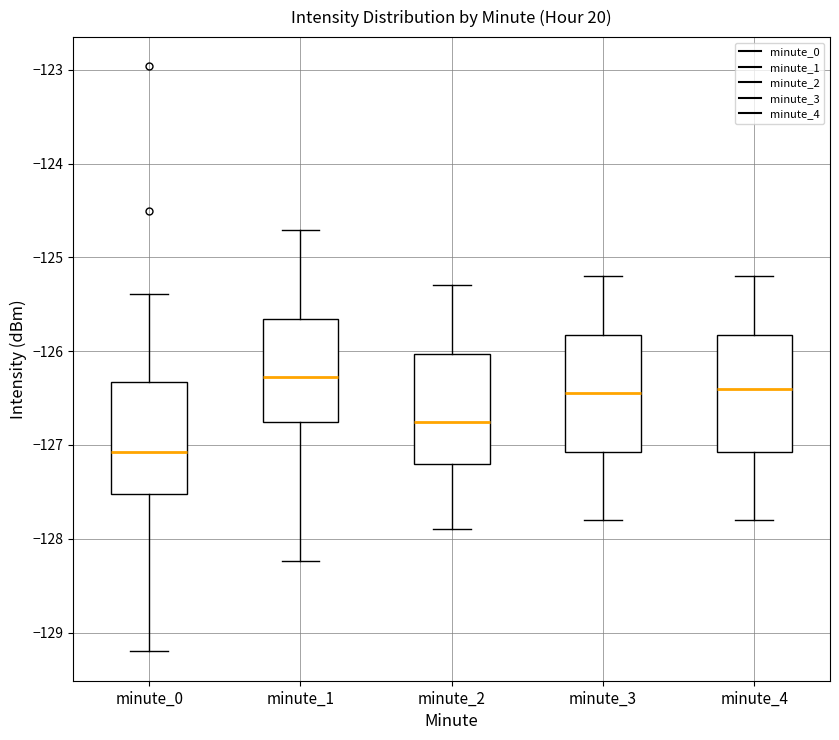

Reading left to right, read every box against the y-axis: the position of its median line, the range the box covers, and the ends of its whiskers. The values are not printed on the chart, so give them approximately, as read against the axis.

minute_0: median -127.1, box -127.5 to -126.3, whiskers -129.2 to -125.4
minute_1: median -126.3, box -126.8 to -125.7, whiskers -128.2 to -124.7
minute_2: median -126.7, box -127.2 to -126.0, whiskers -127.9 to -125.3
minute_3: median -126.4, box -127.1 to -125.8, whiskers -127.8 to -125.2
minute_4: median -126.4, box -127.1 to -125.8, whiskers -127.8 to -125.2